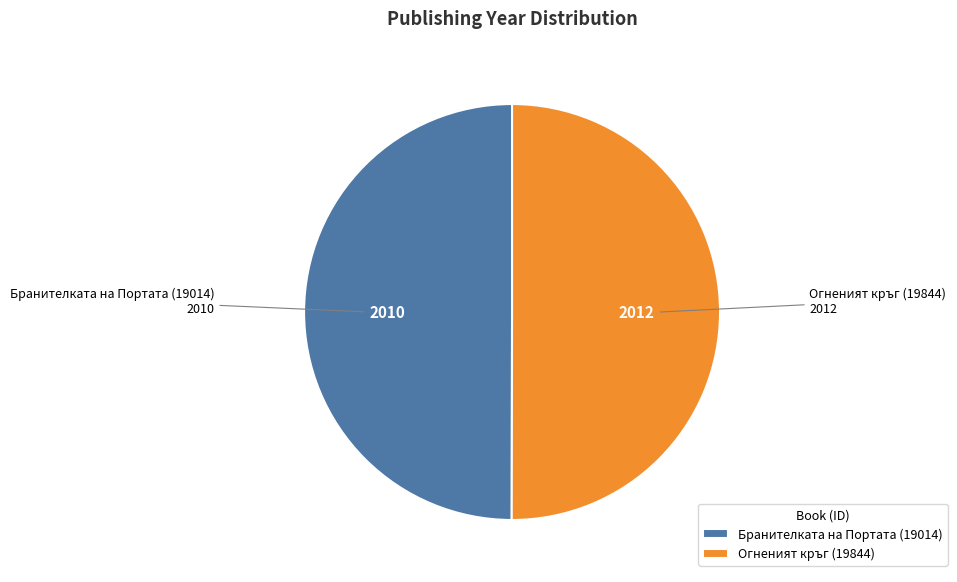

Count the number of slices in the pie.

2